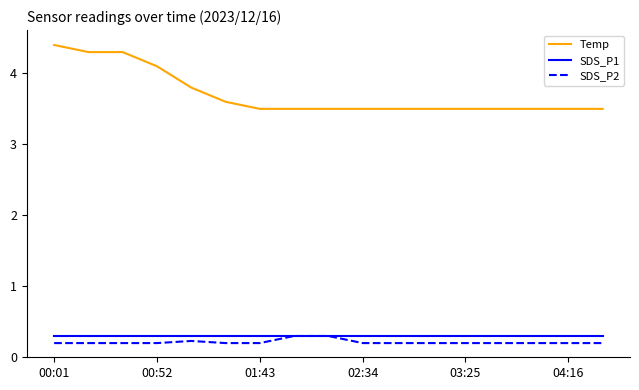

What is the maximum value shown in the chart?

4.4